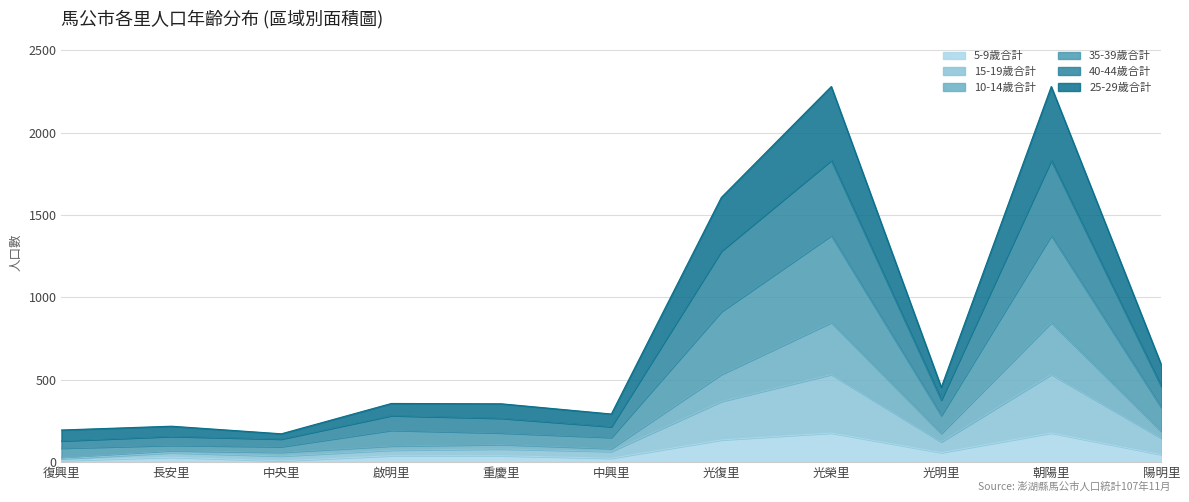

At how many categories does at least one series exceed 1132?

3